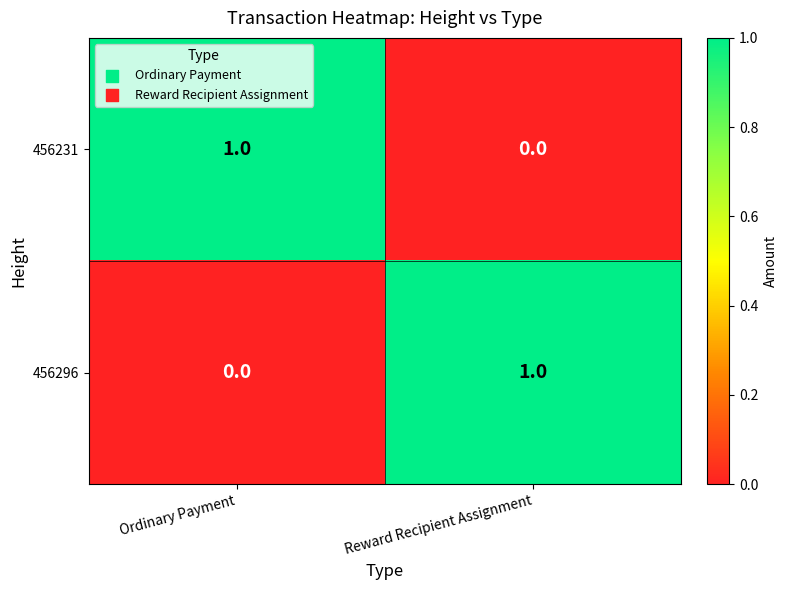

List the labels in order of 456231 value, smallest first.

Reward Recipient Assignment, Ordinary Payment